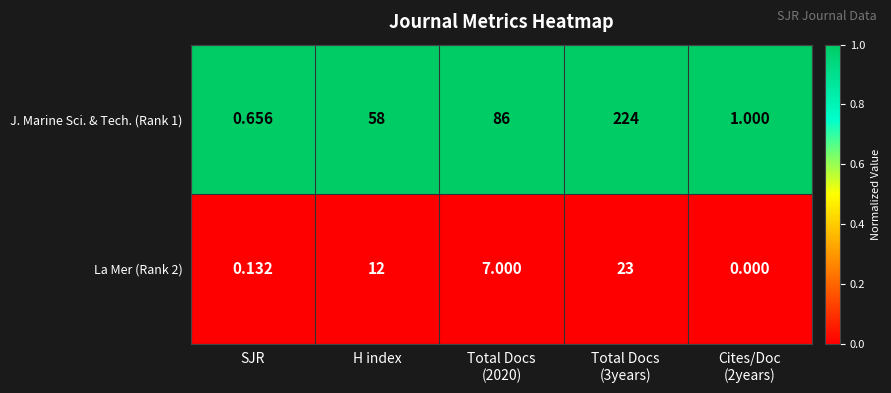

At which label does La Mer (Rank 2) first exceed 7?

H index